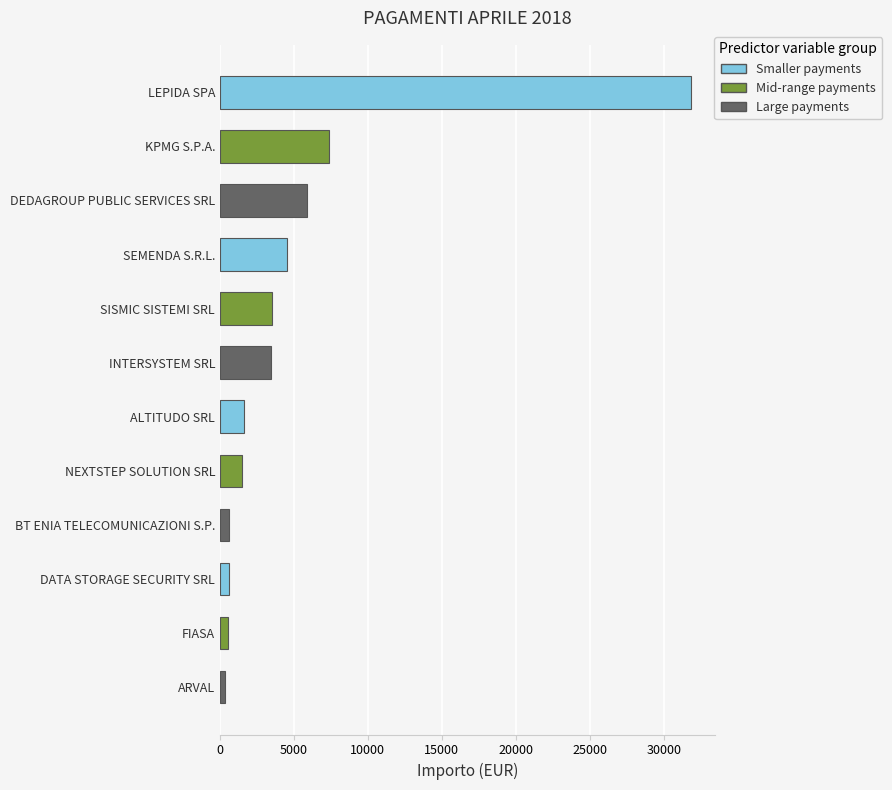

Which has a higher value, INTERSYSTEM SRL or FIASA?

INTERSYSTEM SRL